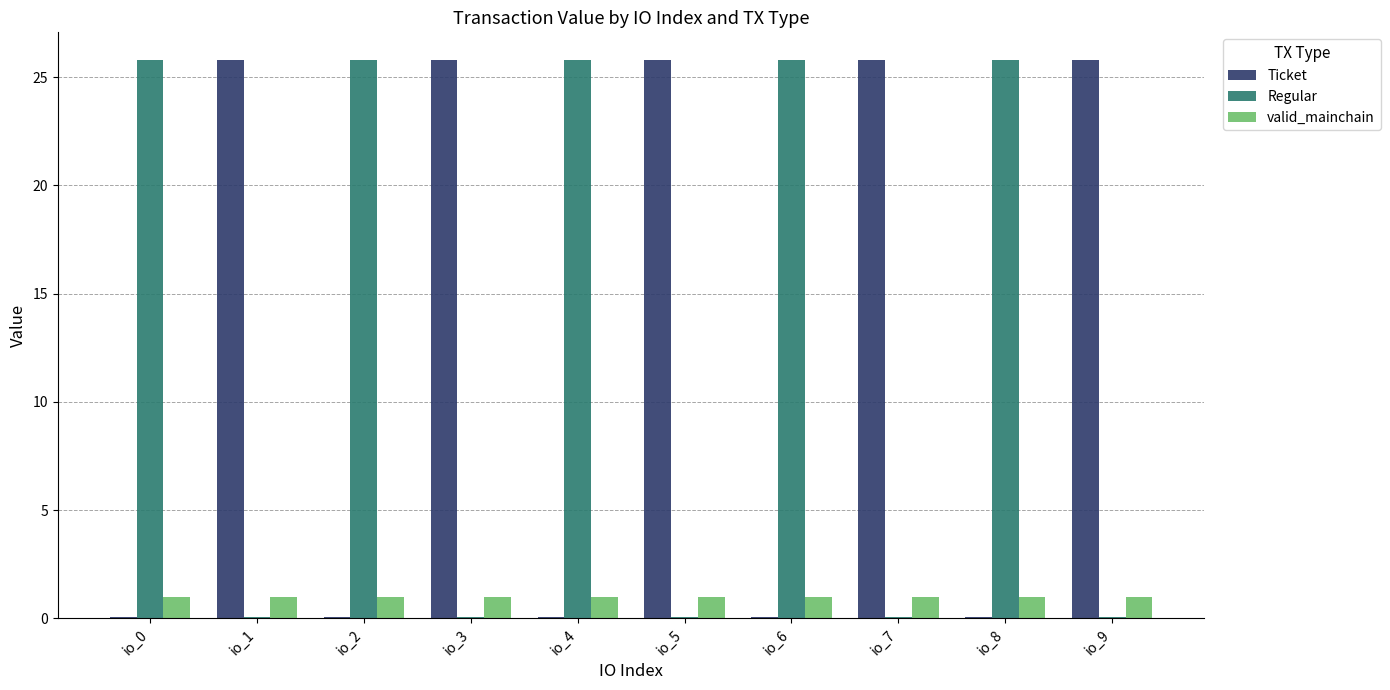

What is the maximum value shown in the chart?

25.8